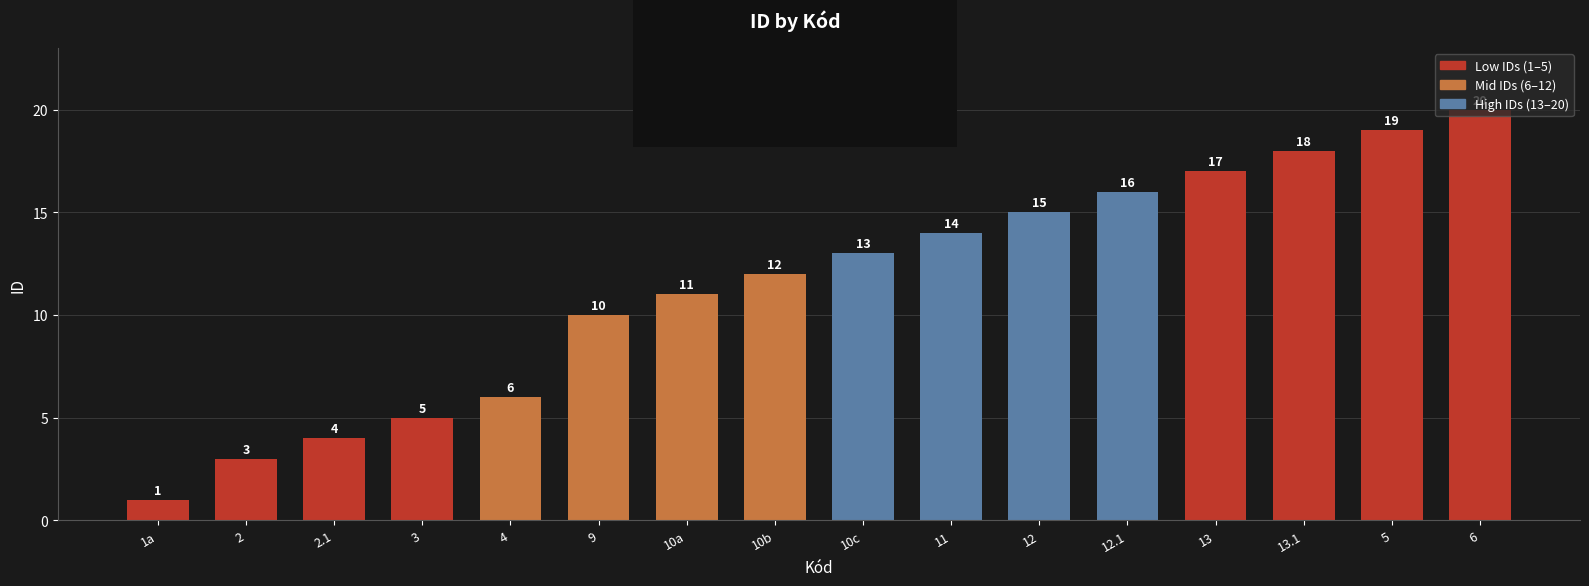

What is the maximum value shown in the chart?

20